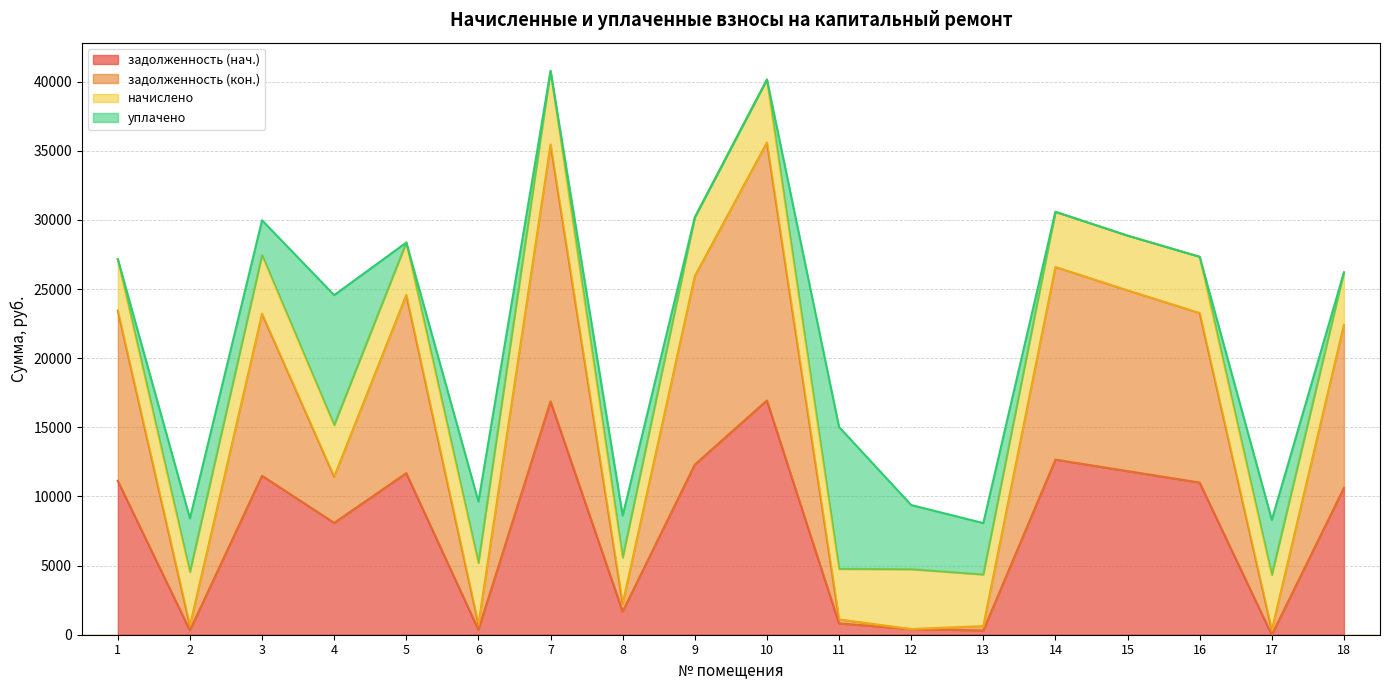

What is the total value across all series at 9?

30194.1